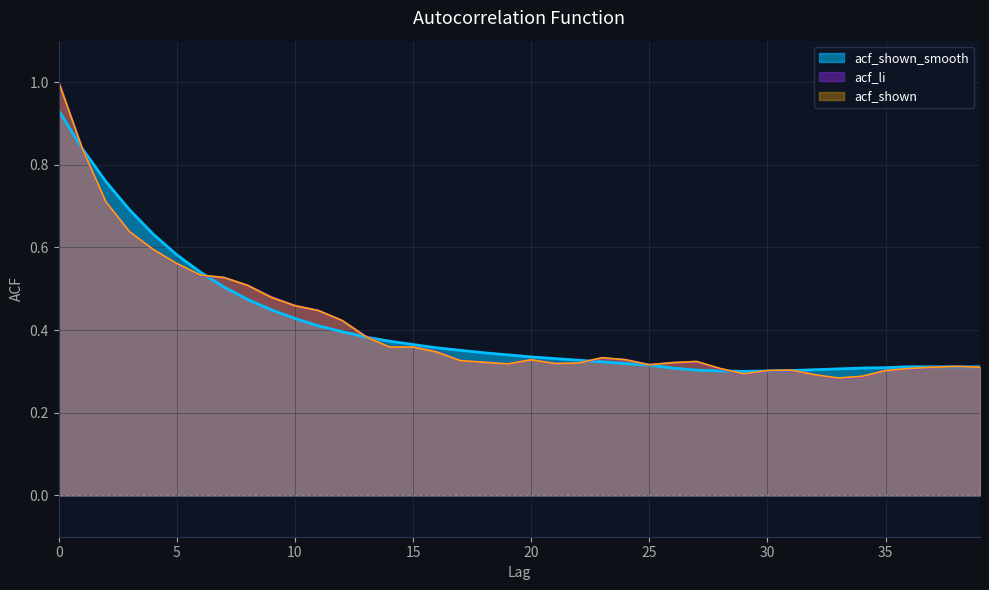

Is the value of acf_li at 0 greater than the value of acf_shown_smooth at 10?

Yes